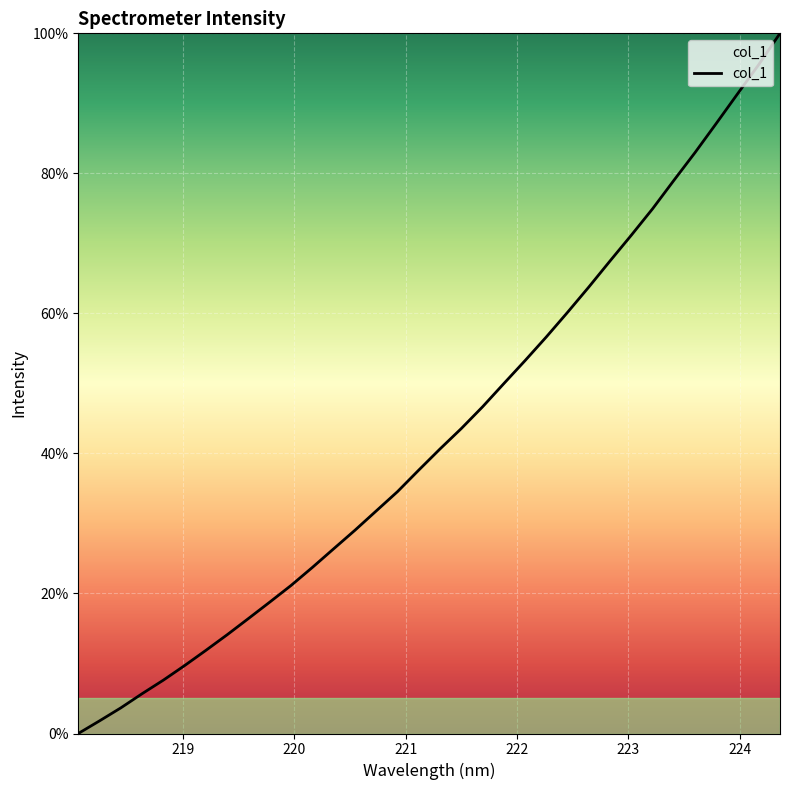

What is the maximum value shown in the chart?

100.0